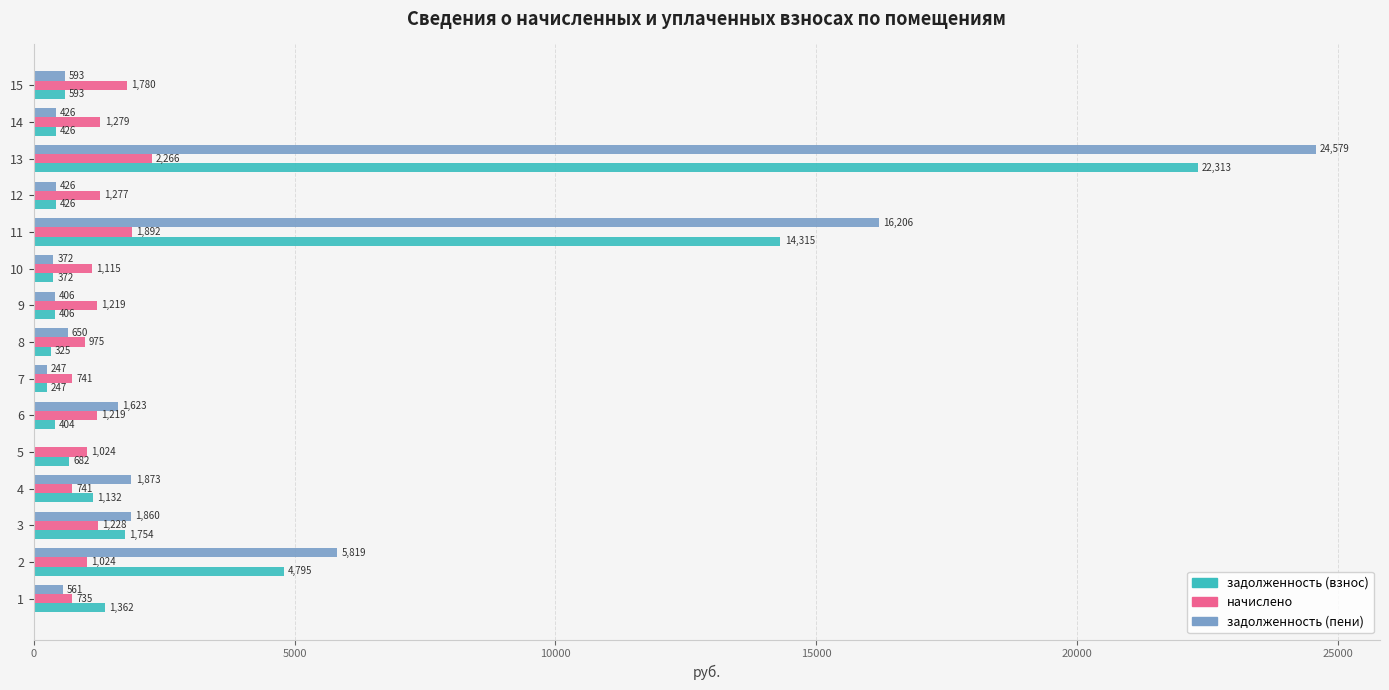

What is the sum of the задолженность (взнос) values at 3 and 7?

2001.0